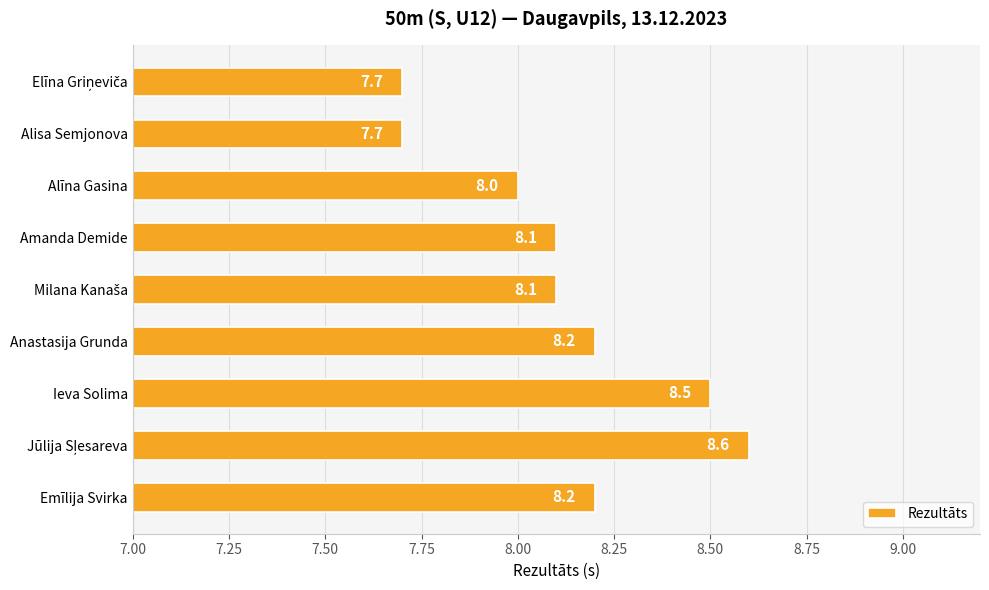

What is the change in value from Alīna Gasina to Anastasija Grunda?

+0.2